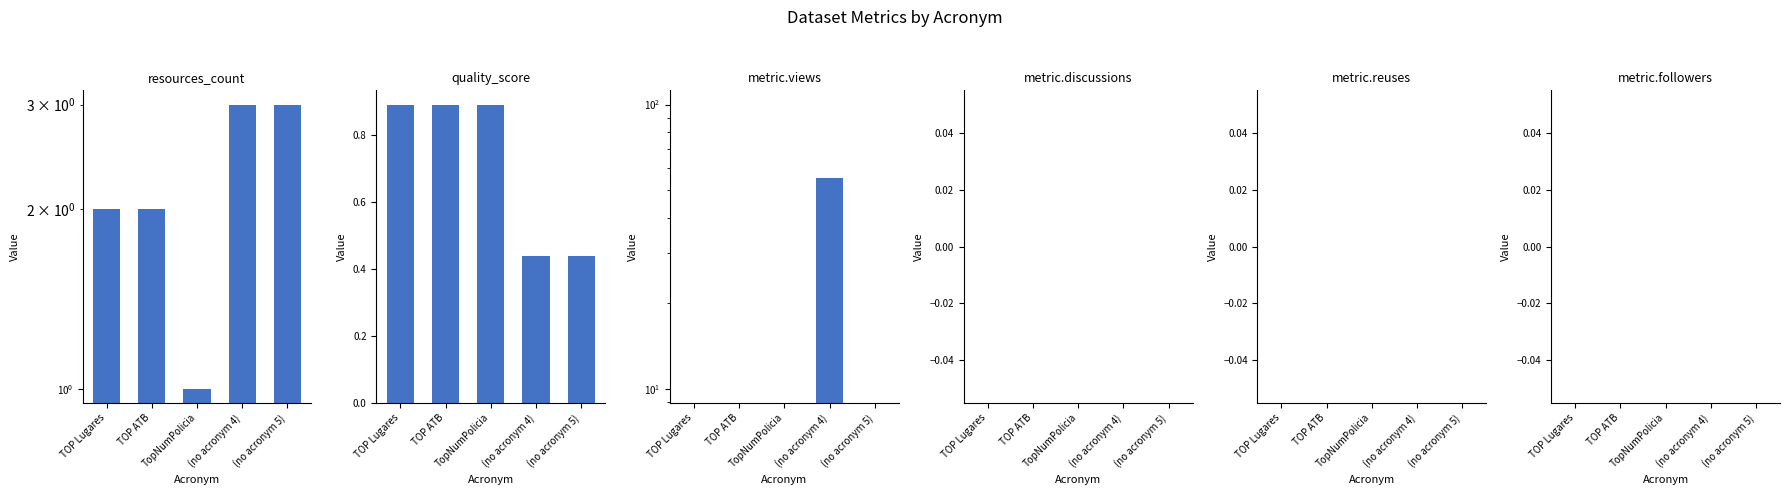

What is the maximum value for quality_score?

0.9